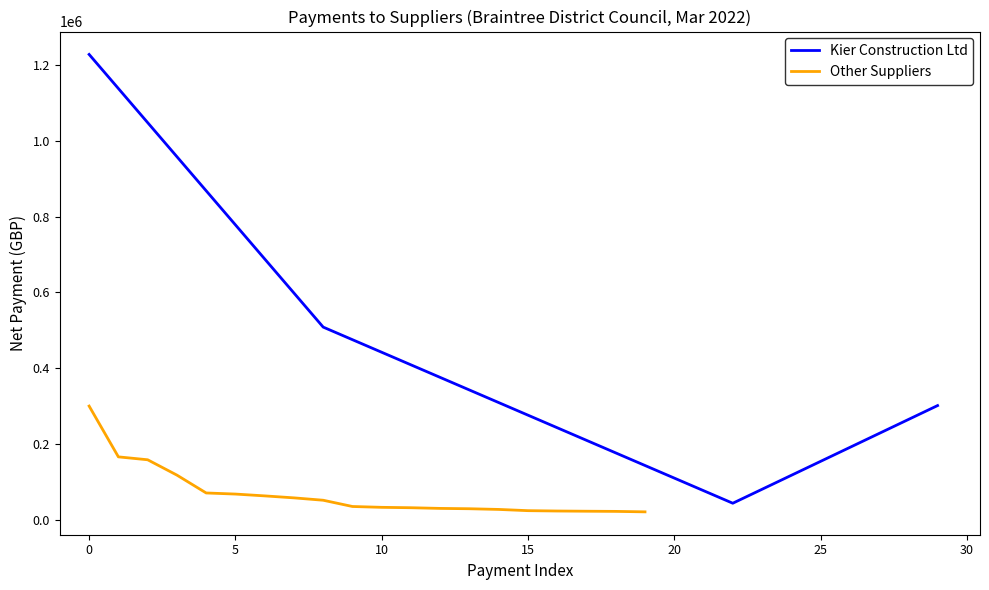

The value at 13 is 48697.1. True or false?

False